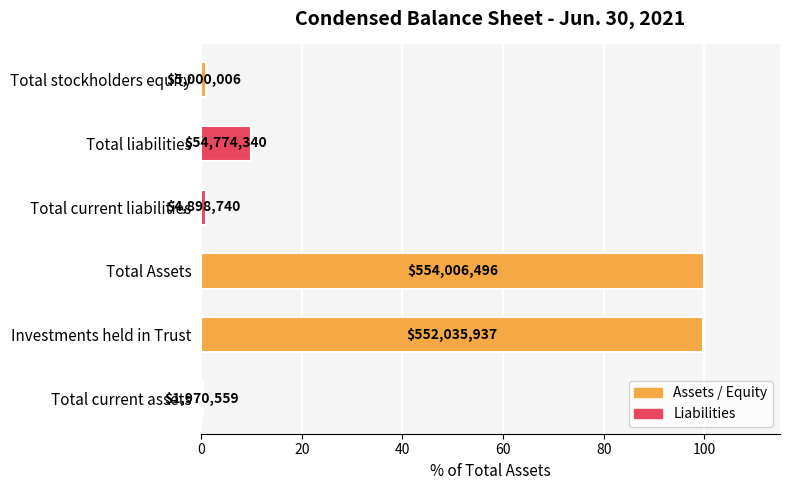

How many bars are there in total?

6